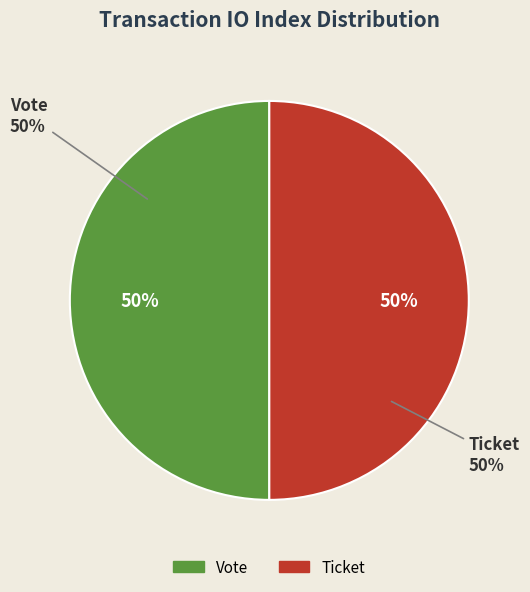

Count the number of slices in the pie.

2